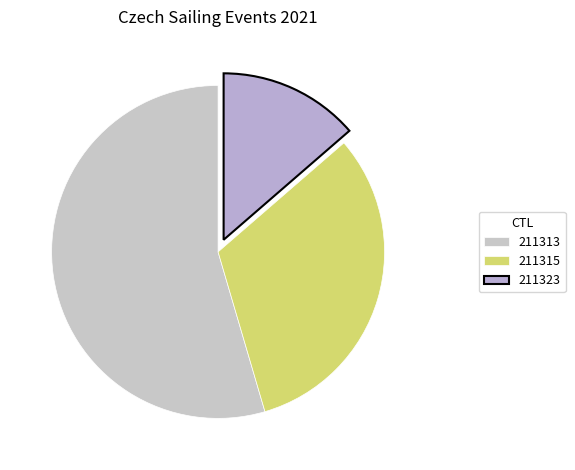

Is it true that 211323 is 23% of the pie?

False